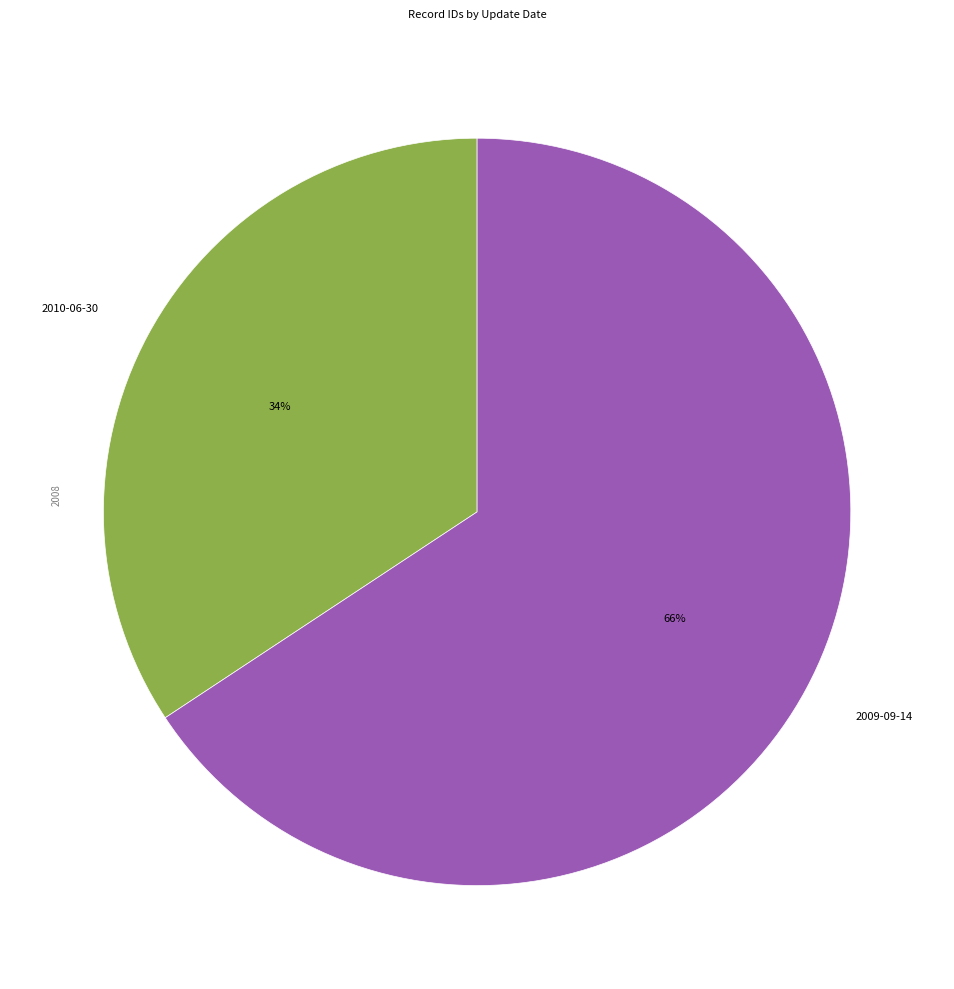

To the nearest percent, what is the average slice percentage?

50%